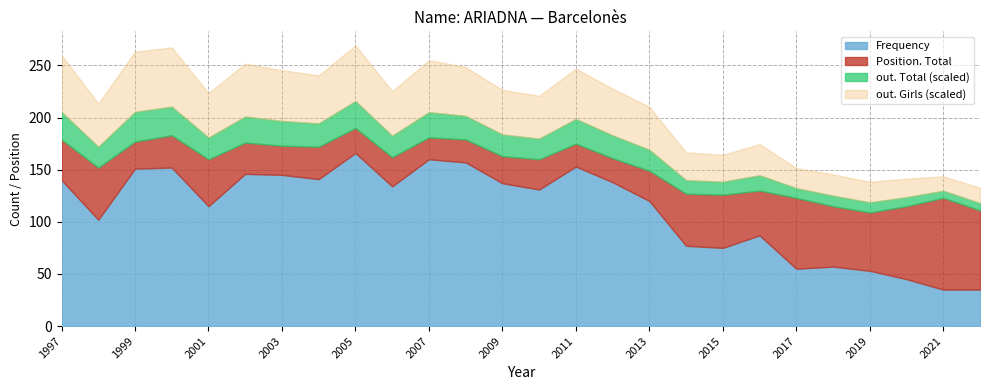

Where is Position. Total nearest to the value 54?

2019